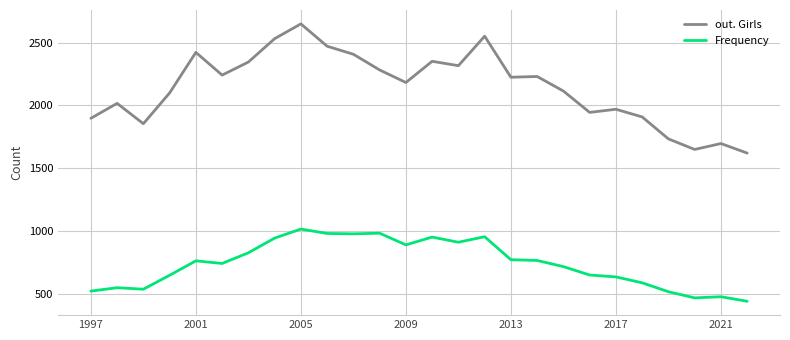

What is the greatest value displayed?

2649